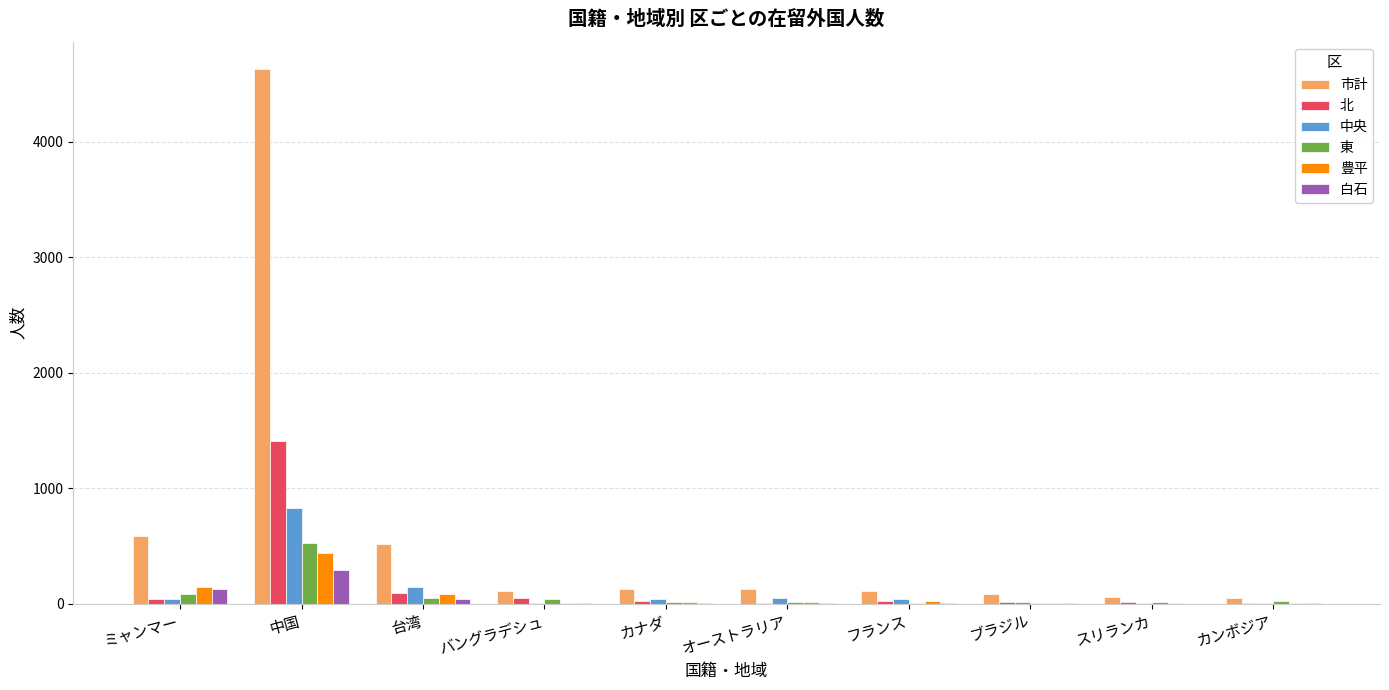

At which category does the chart reach its peak across all series?

中国